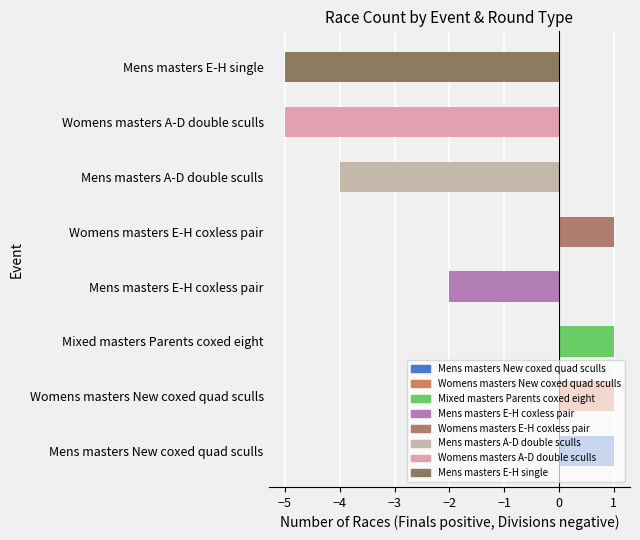

What is the difference between the maximum and second lowest values?

6